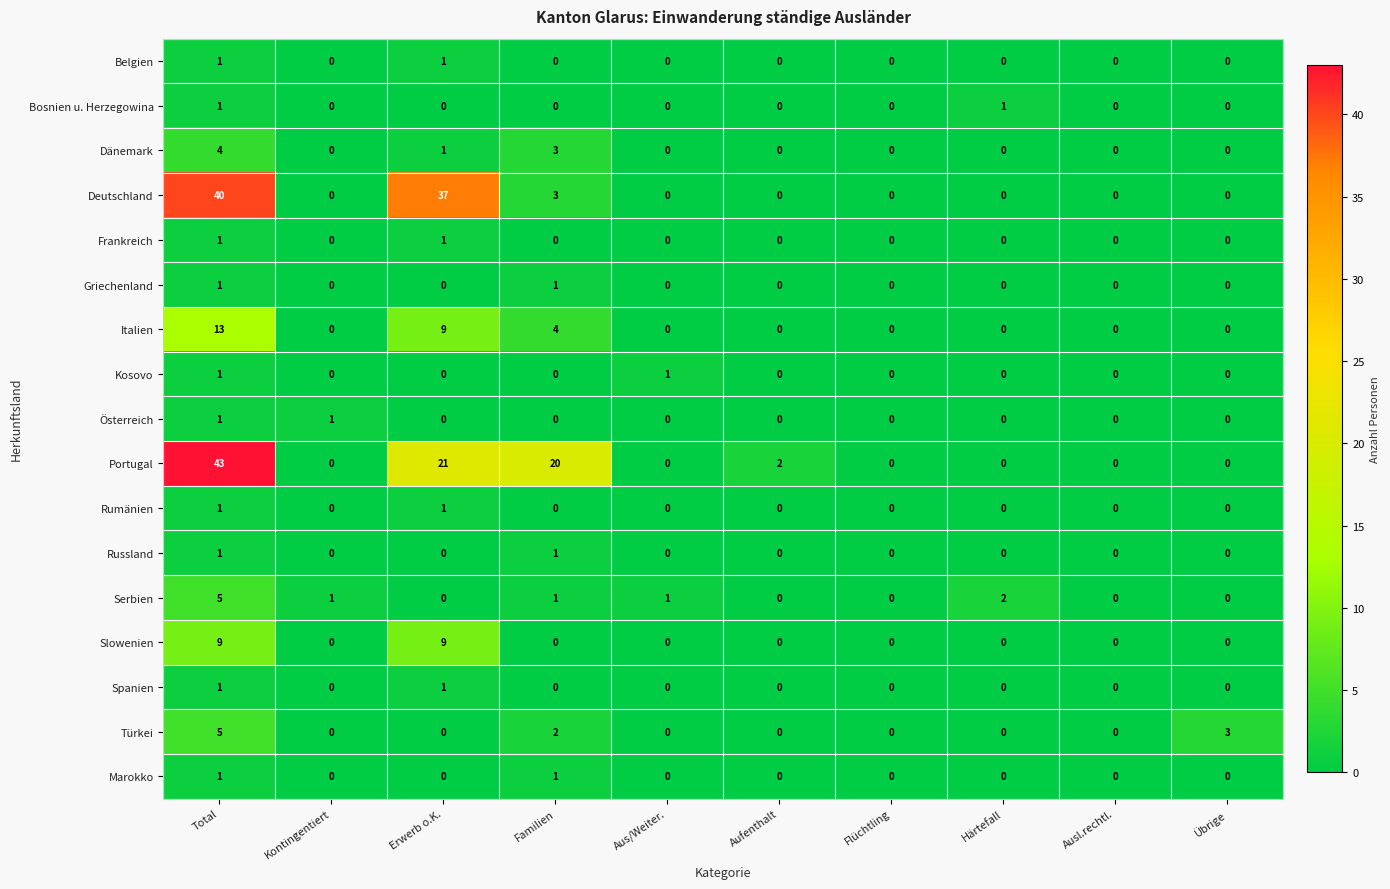

Which label corresponds to the largest value in the chart?

Total